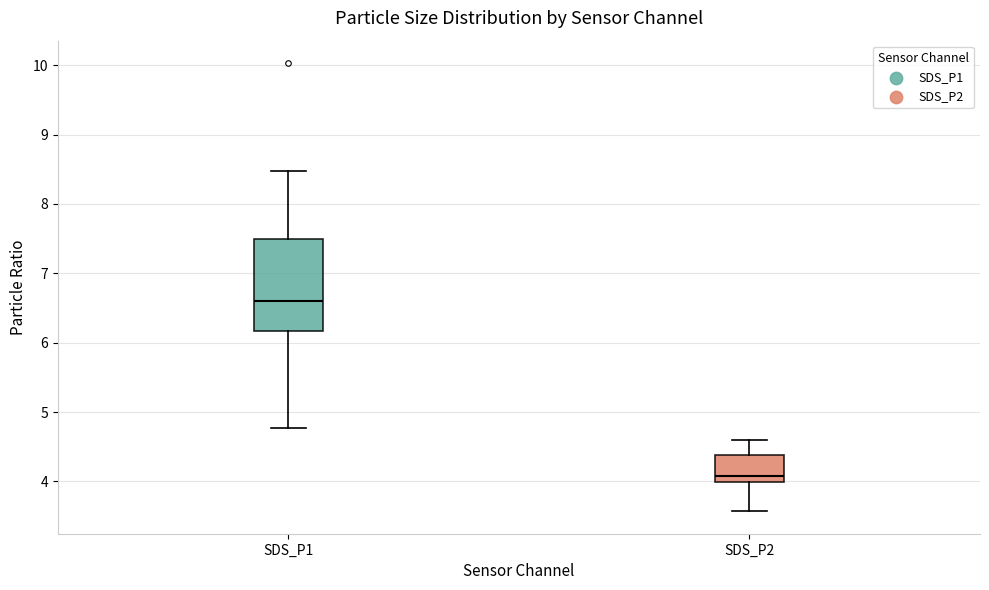

Where is the lower edge of the box for SDS_P1 on the y-axis? The values are not printed on the chart, so give them approximately, as read against the axis.

6.2